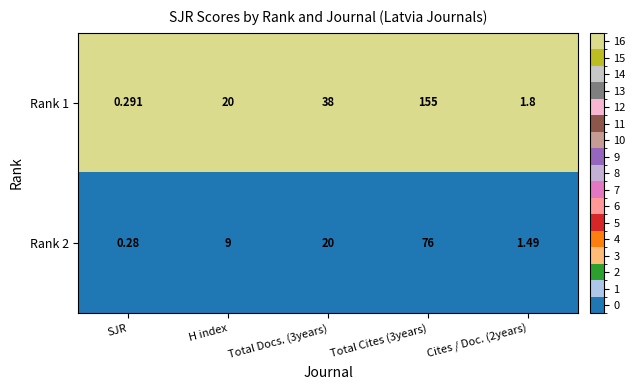

Which category has the lowest value in the Rank 1 series?

SJR